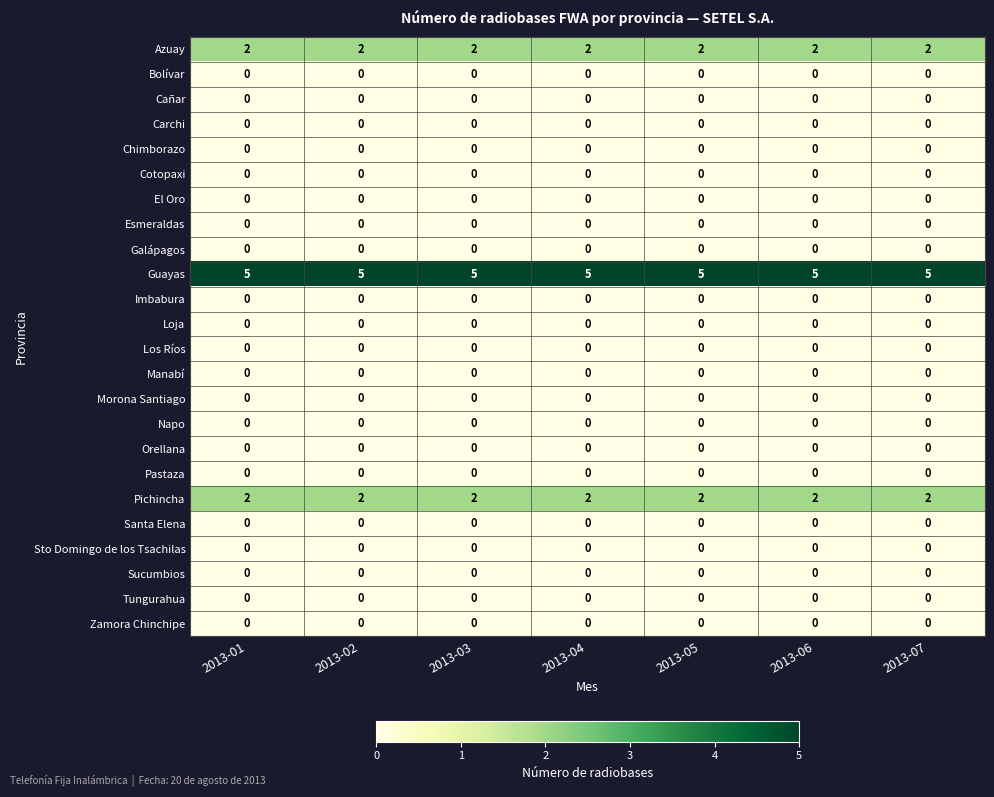

The value of Tungurahua at 2013-01 is 0. True or false?

True